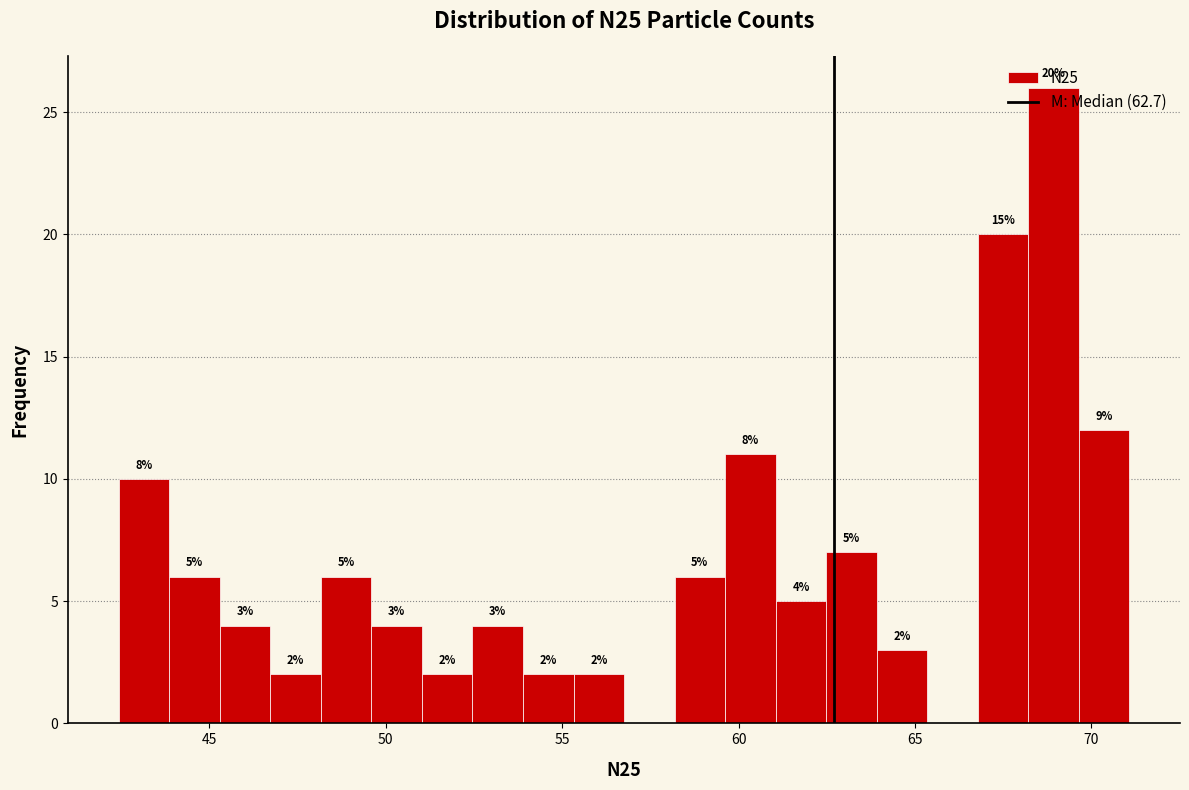

Around what value on the x-axis is the tallest bar? Give the approximate position of its centre, as read against the axis.

69.0